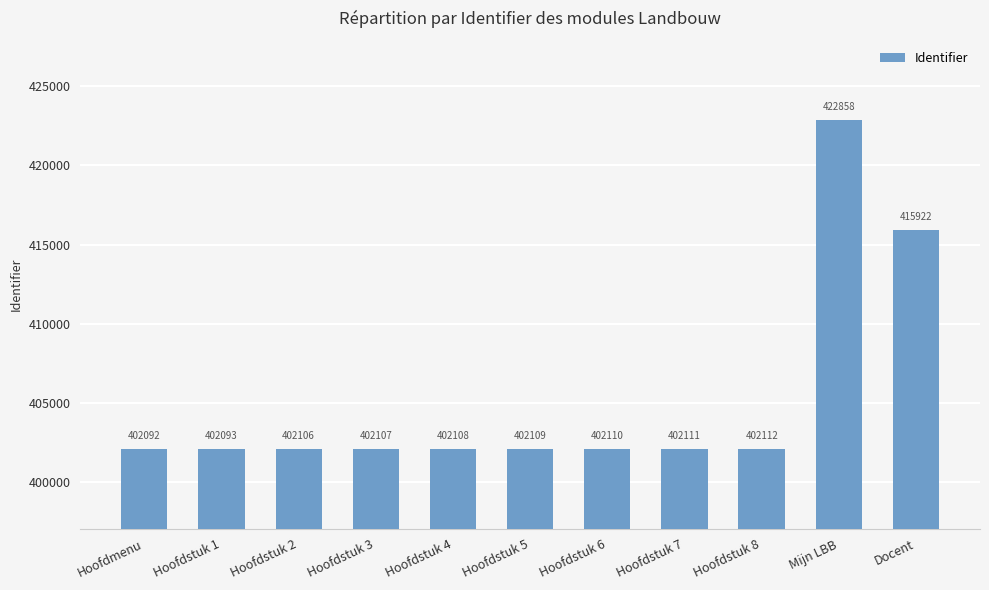

Rank the categories by value from highest to lowest.

Mijn LBB, Docent, Hoofdstuk 8, Hoofdstuk 7, Hoofdstuk 6, Hoofdstuk 5, Hoofdstuk 4, Hoofdstuk 3, Hoofdstuk 2, Hoofdstuk 1, Hoofdmenu